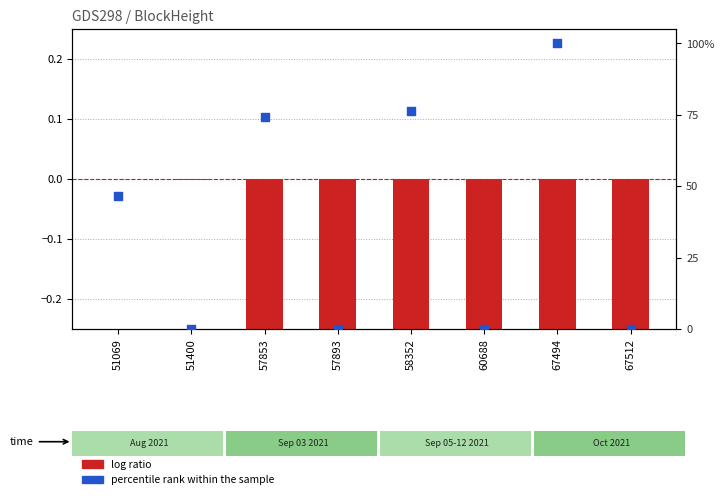

What is the change in value from 57893 to 58352?

+76.5